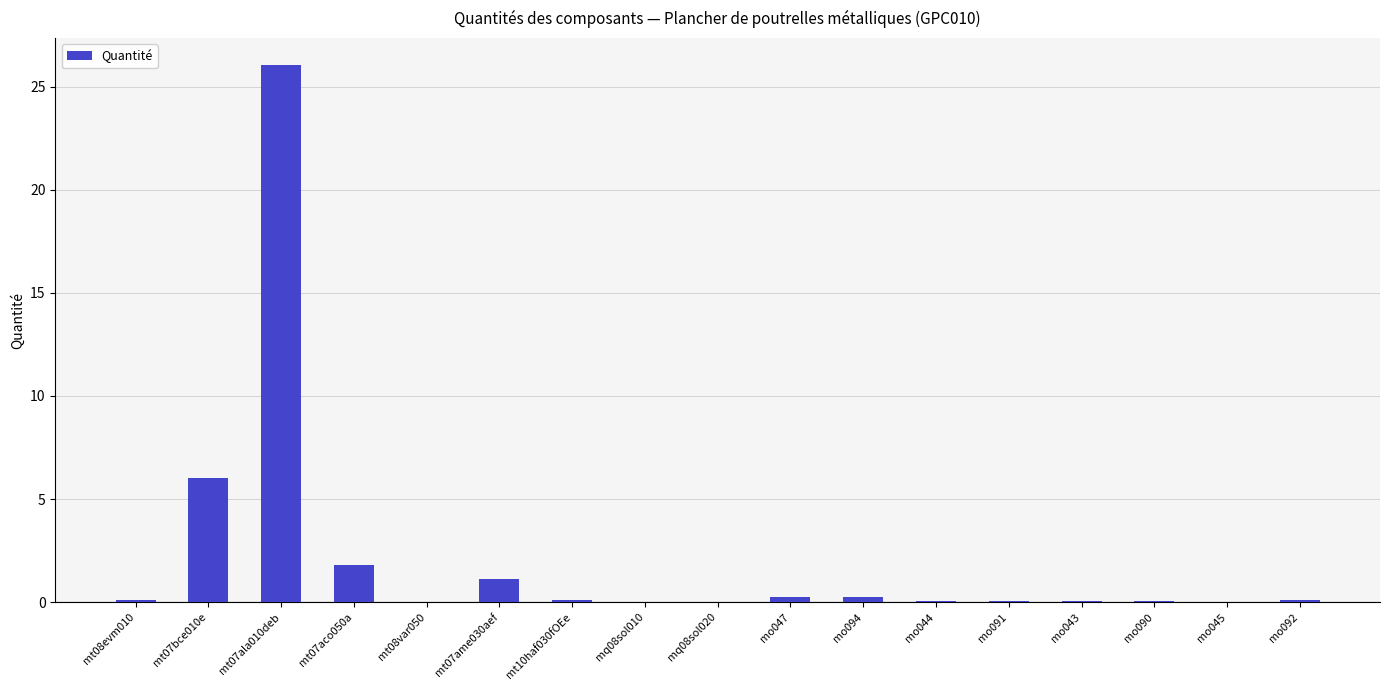

True or false: the data shows 0.2 at mo094.

True